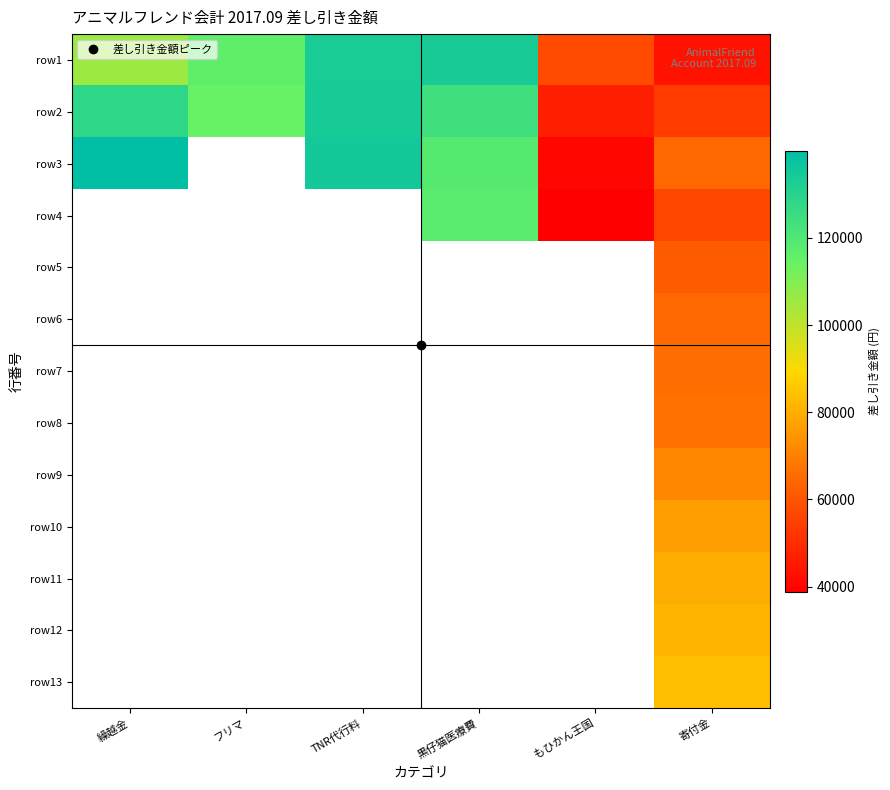

The row12 series shows 81575.0 at 寄付金. True or false?

True